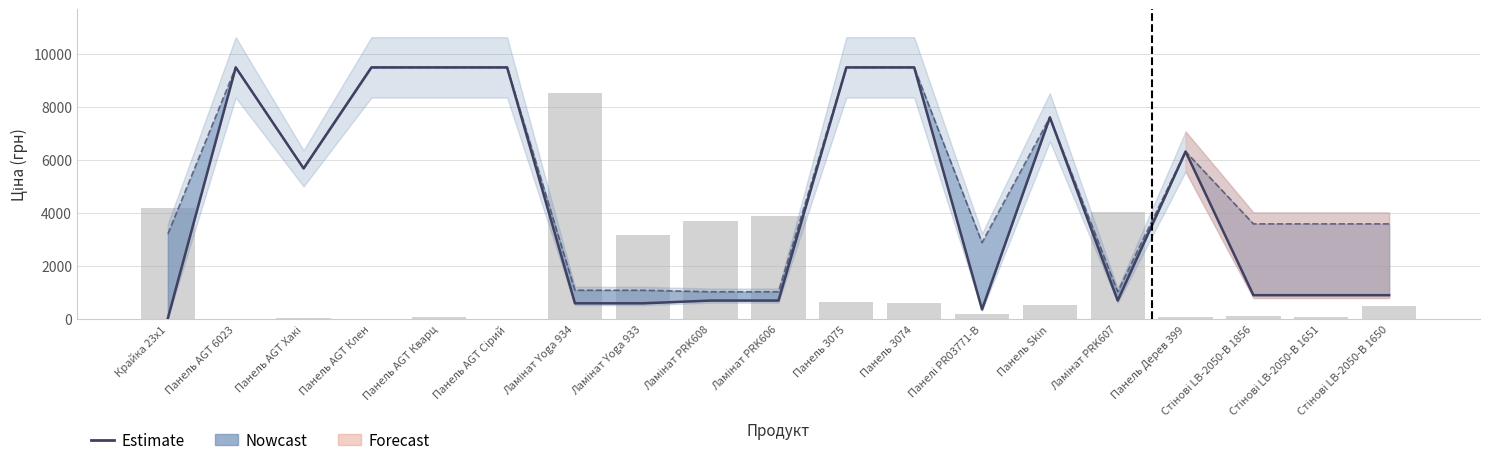

What is the label of the 11th bar from the left?

Панель 3075